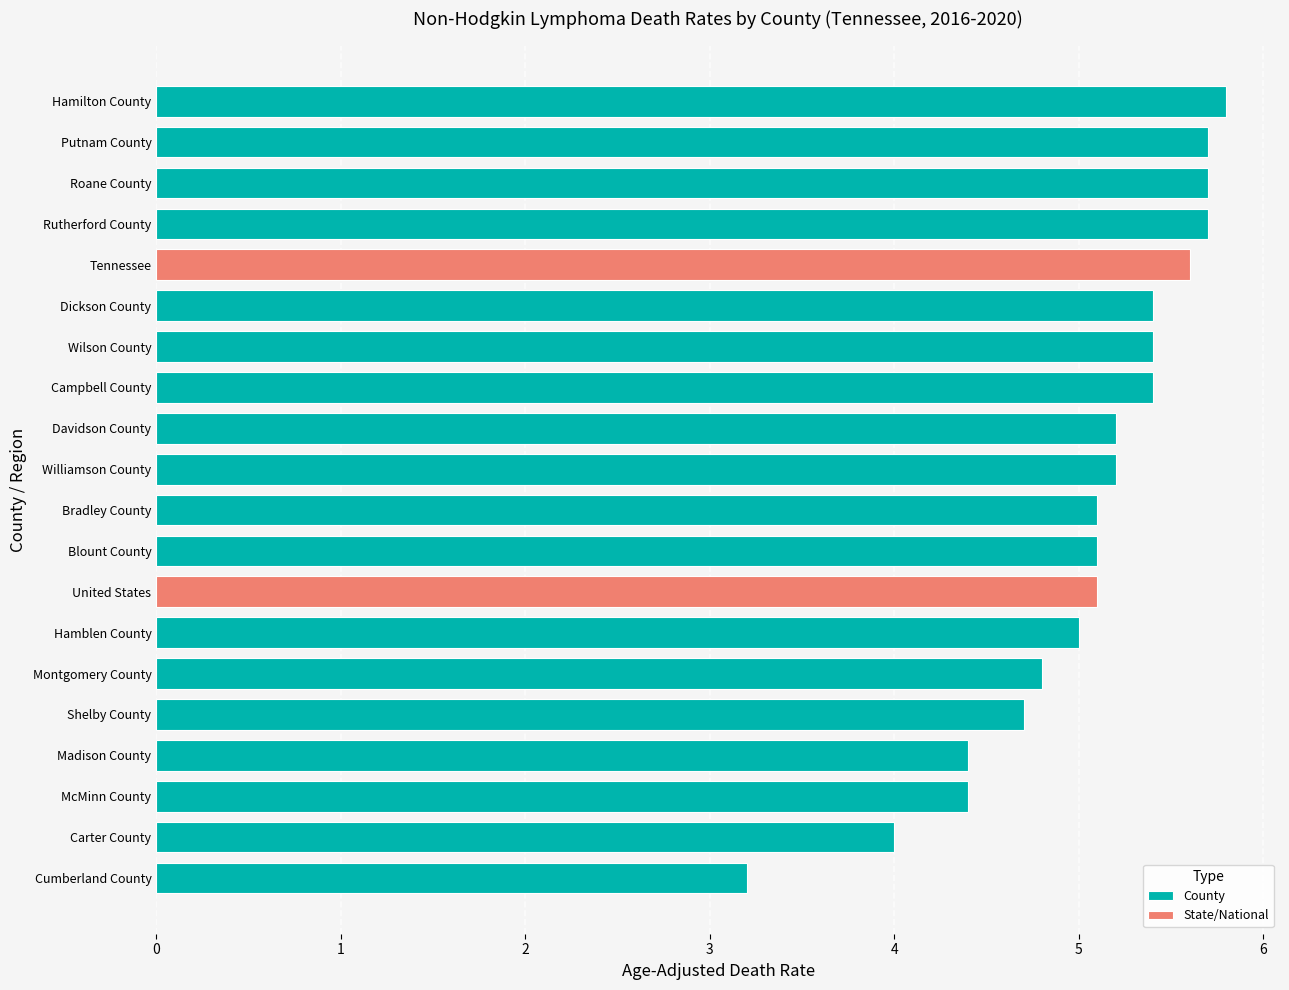

Reading left to right, extract all data points from this chart.

Tennessee=5.6	United States=5.1	Cumberland County=3.2	Carter County=4.0	McMinn County=4.4	Madison County=4.4	Shelby County=4.7	Montgomery County=4.8	Hamblen County=5.0	Blount County=5.1	Bradley County=5.1	Williamson County=5.2	Davidson County=5.2	Campbell County=5.4	Wilson County=5.4	Dickson County=5.4	Rutherford County=5.7	Roane County=5.7	Putnam County=5.7	Hamilton County=5.8